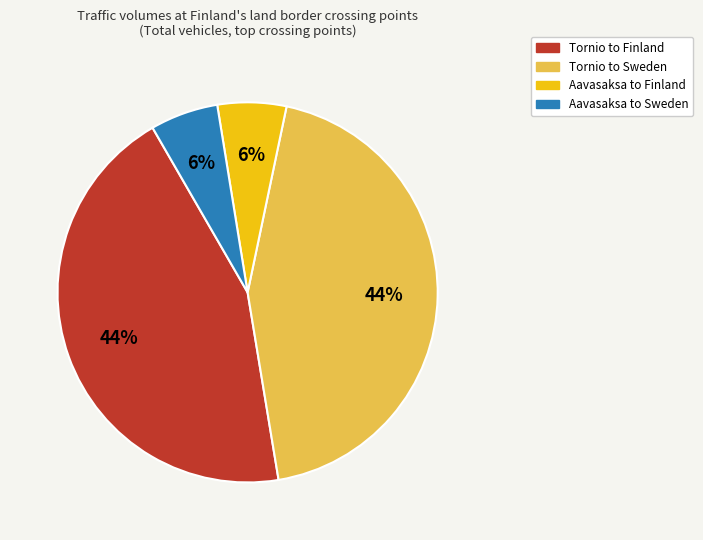

Does any single category account for the majority?

No